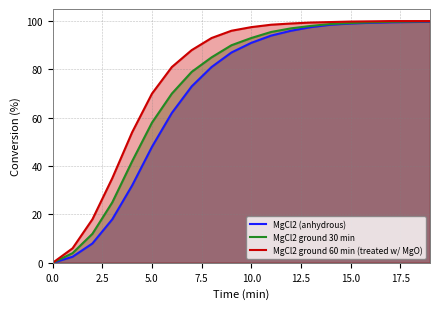

What is the average value of the MgCl2 ground 30 min series?

72.3